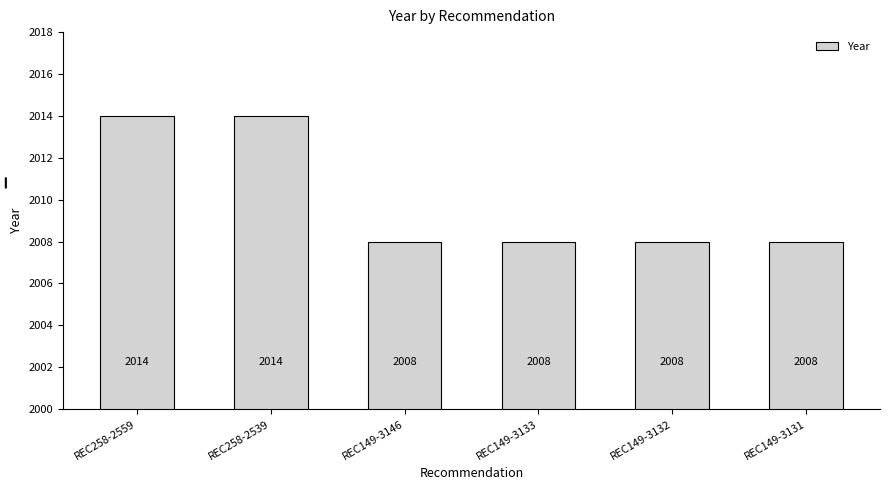

Read the value at REC258-2539.

2014